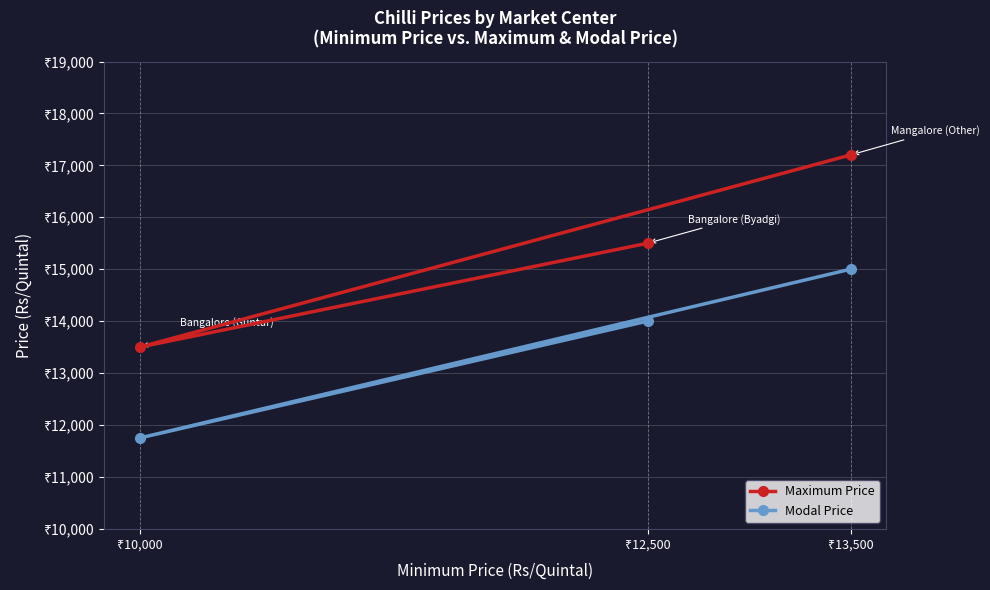

The value of Maximum Price at ₹13,500 is 17200. True or false?

True